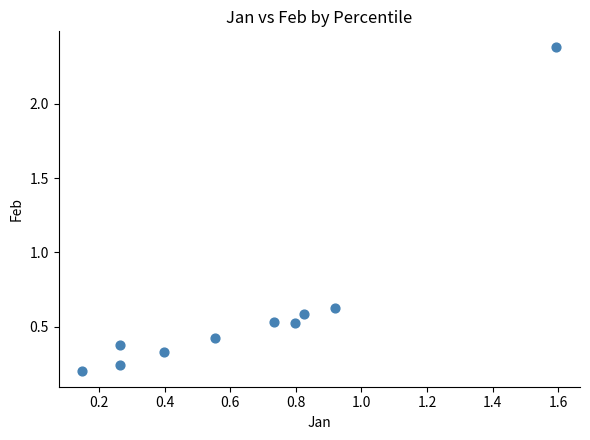

What is the range of Y values (max minus min)?

2.2